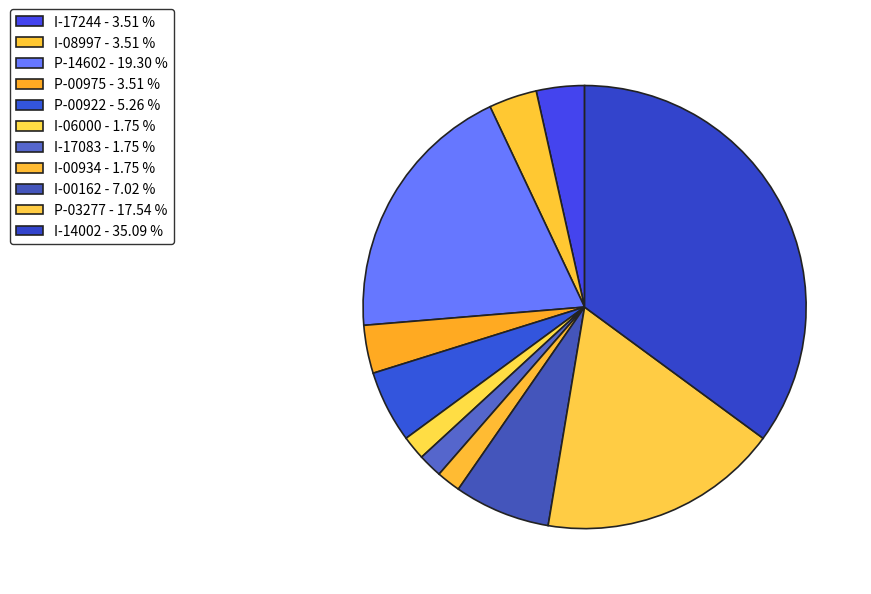

How many slices are in this pie chart?

11